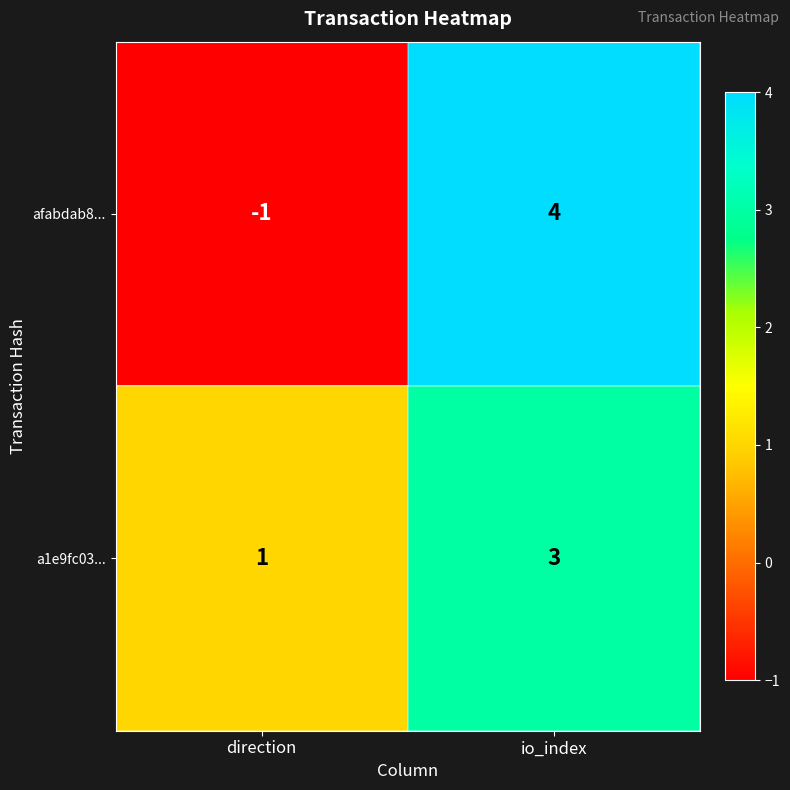

Which series has the largest range (max minus min)?

afabdab8...